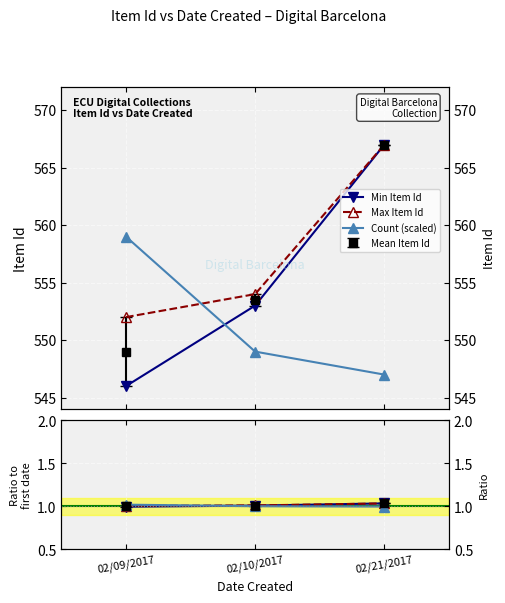

What is the minimum value shown in the chart?

1.0